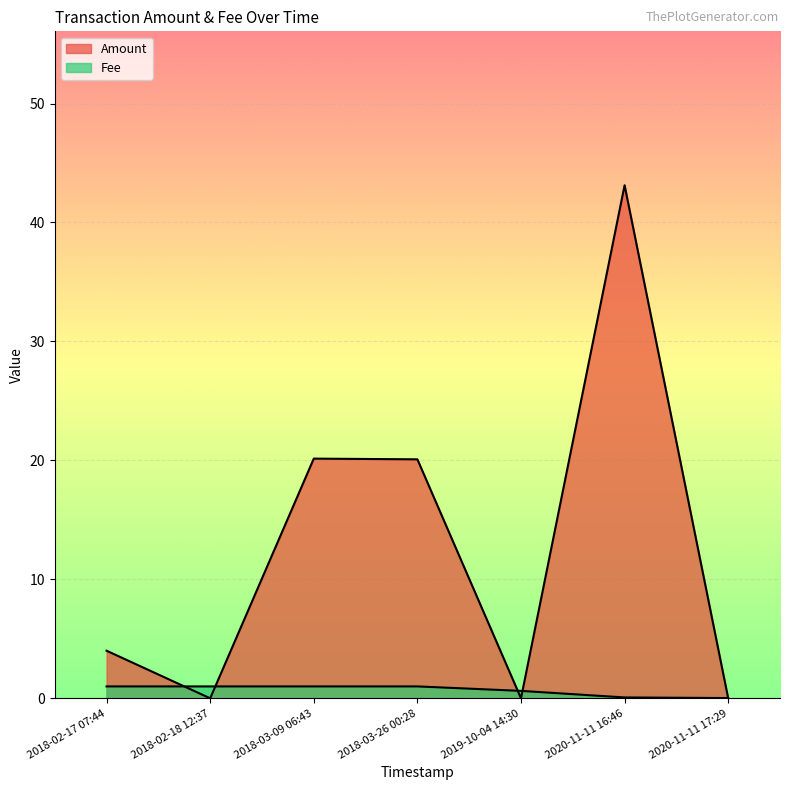

Rank the categories by Fee value from highest to lowest.

2018-03-26 00:28, 2018-03-09 06:43, 2018-02-18 12:37, 2018-02-17 07:44, 2019-10-04 14:30, 2020-11-11 16:46, 2020-11-11 17:29